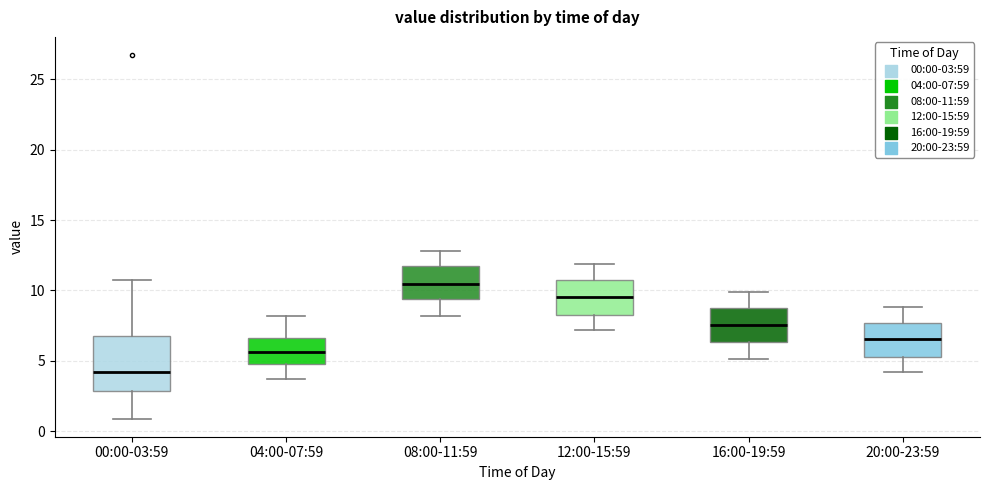

Reading left to right, read every box against the y-axis: the position of its median line, the range the box covers, and the ends of its whiskers. The values are not printed on the chart, so give them approximately, as read against the axis.

00:00-03:59: median 4.0, box 3.0 to 7.0, whiskers 1.0 to 11.0
04:00-07:59: median 5.5, box 5.0 to 6.5, whiskers 3.5 to 8.0
08:00-11:59: median 10.5, box 9.5 to 11.5, whiskers 8.0 to 13.0
12:00-15:59: median 9.5, box 8.5 to 10.5, whiskers 7.0 to 12.0
16:00-19:59: median 7.5, box 6.5 to 8.5, whiskers 5.0 to 10.0
20:00-23:59: median 6.5, box 5.5 to 7.5, whiskers 4.0 to 9.0